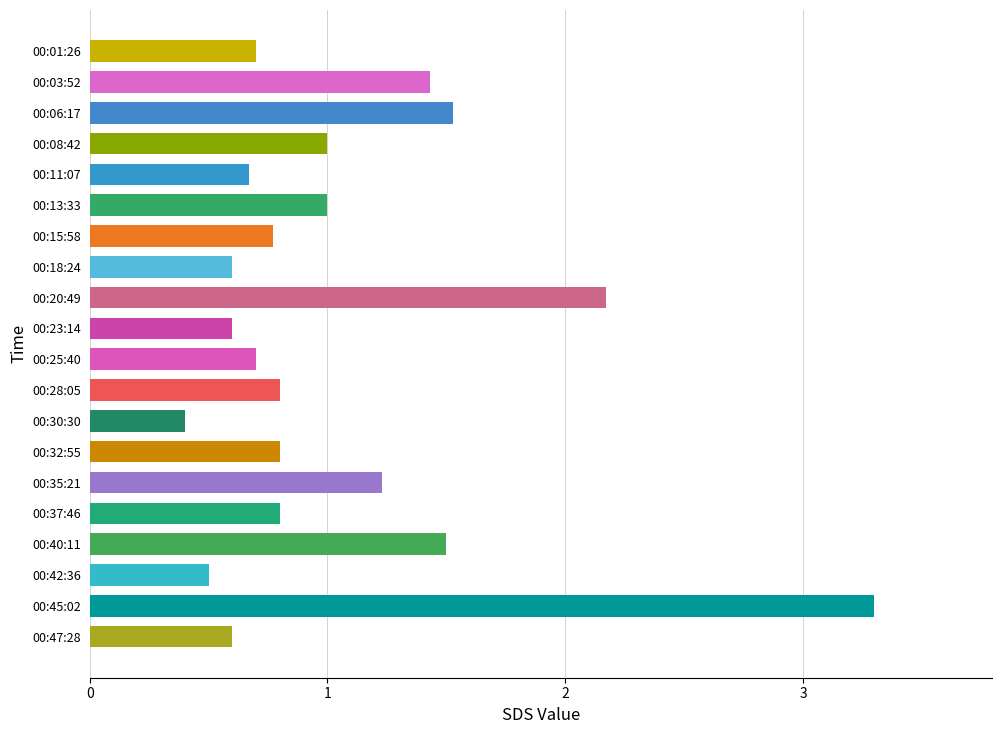

What is the difference between the maximum and minimum values?

2.9